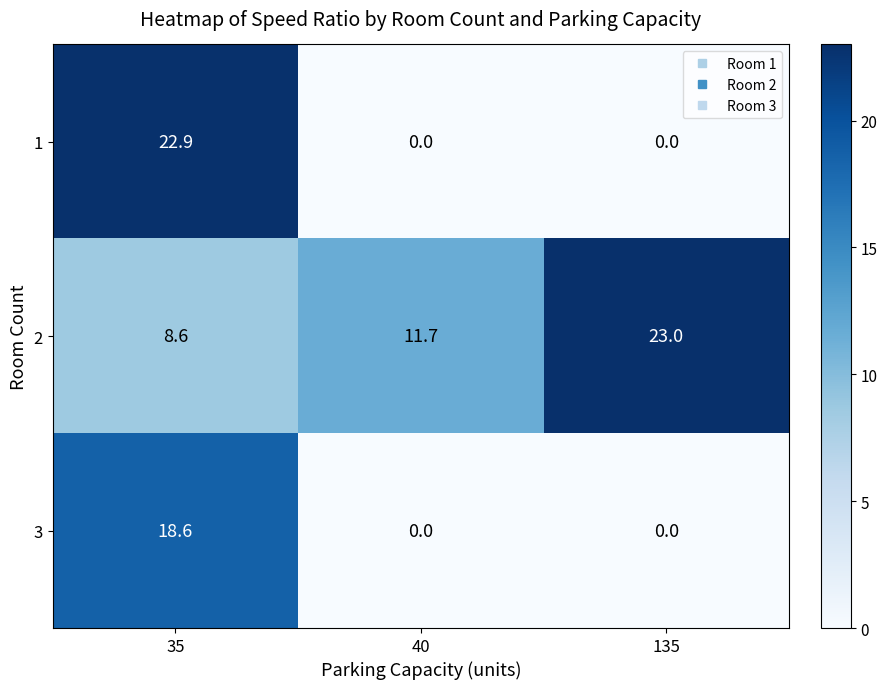

Reading left to right, transcribe all the data shown in this chart.

1: 22.9	0.0	0.0
2: 8.6	11.7	23.0
3: 18.6	0.0	0.0